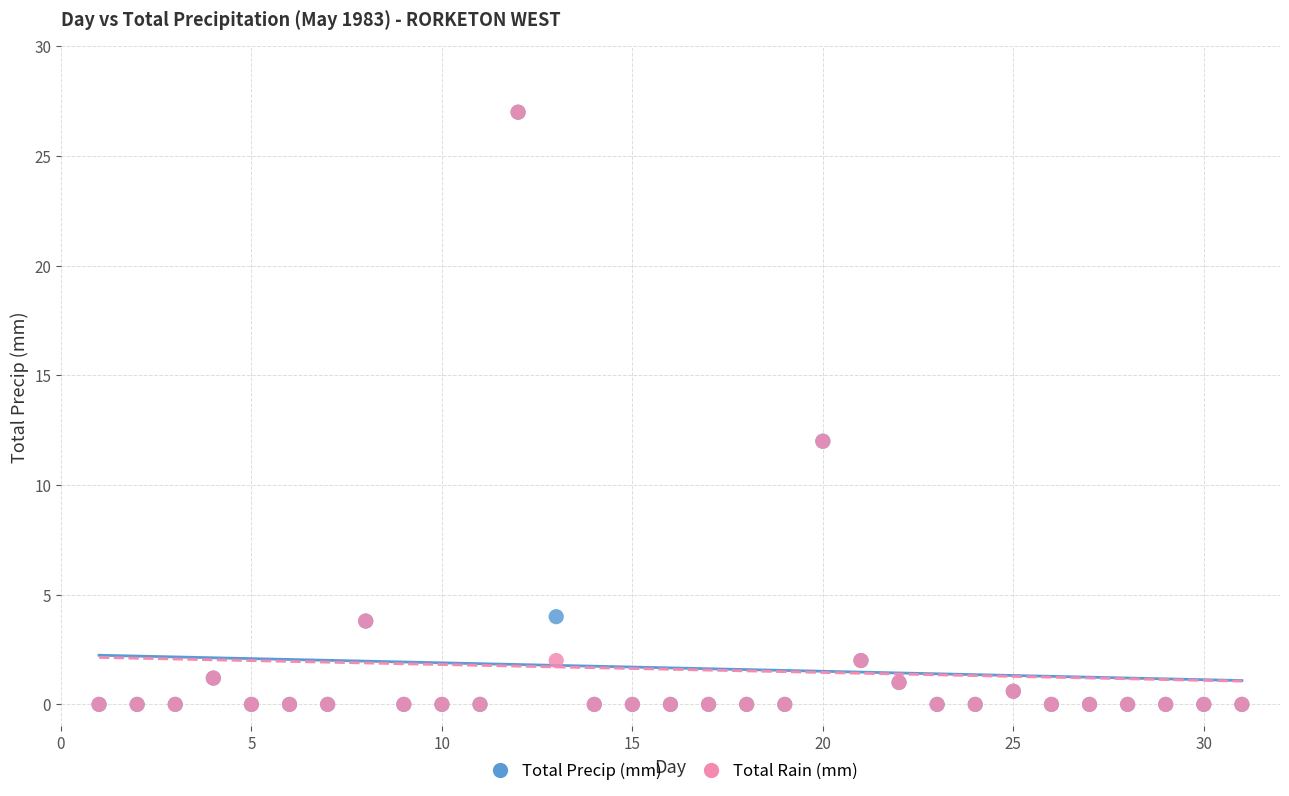

What are all the series names shown in the legend?

Total Precip (mm), Total Rain (mm)